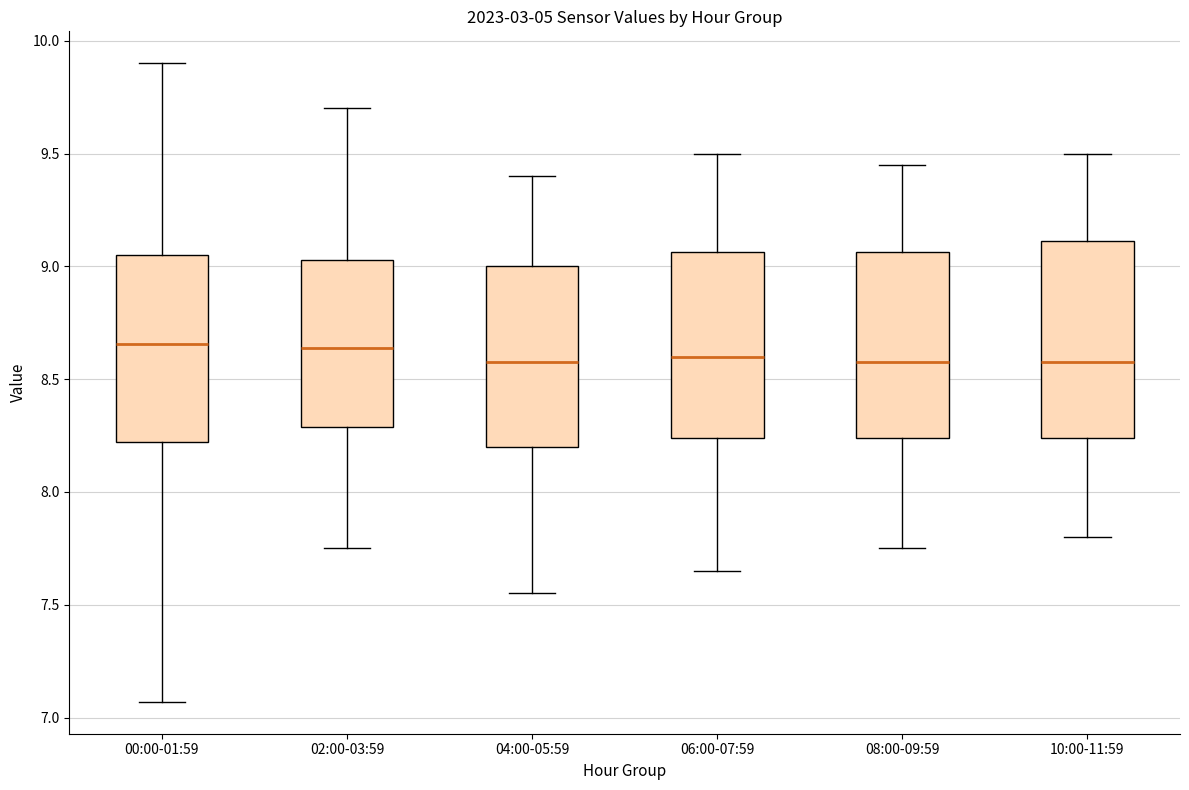

Reading left to right, transcribe this box plot: for each box, give where its median line is, the range the box spans, and where its two whiskers end, as read against the y-axis. The values are not printed on the chart, so give them approximately, as read against the axis.

00:00-01:59: median 8.65, box 8.20 to 9.05, whiskers 7.05 to 9.90
02:00-03:59: median 8.65, box 8.30 to 9.05, whiskers 7.75 to 9.70
04:00-05:59: median 8.60, box 8.20 to 9.00, whiskers 7.55 to 9.40
06:00-07:59: median 8.60, box 8.25 to 9.05, whiskers 7.65 to 9.50
08:00-09:59: median 8.60, box 8.25 to 9.05, whiskers 7.75 to 9.45
10:00-11:59: median 8.60, box 8.25 to 9.10, whiskers 7.80 to 9.50